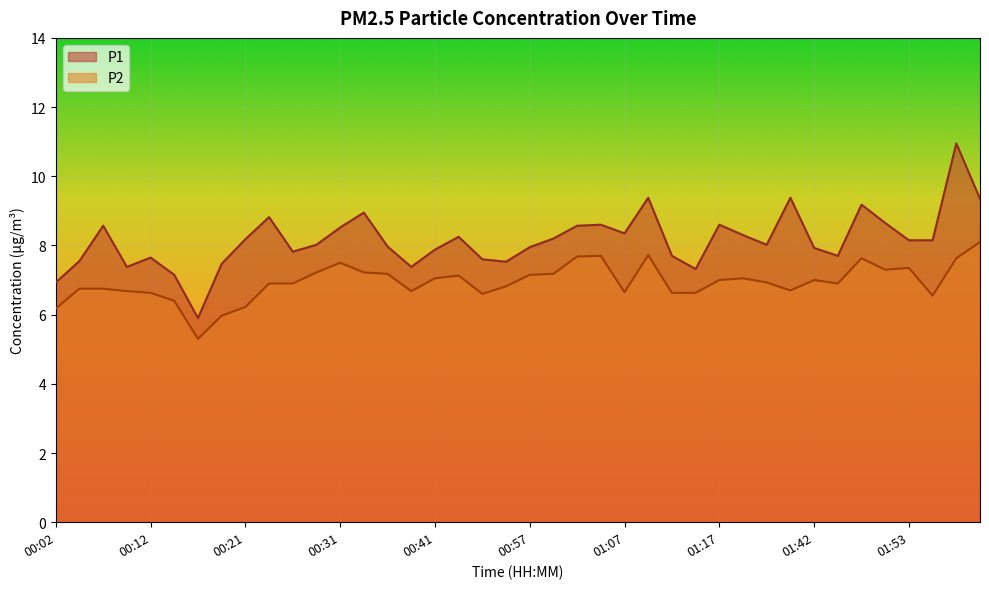

At which category is the sum across all series the highest?

02:01